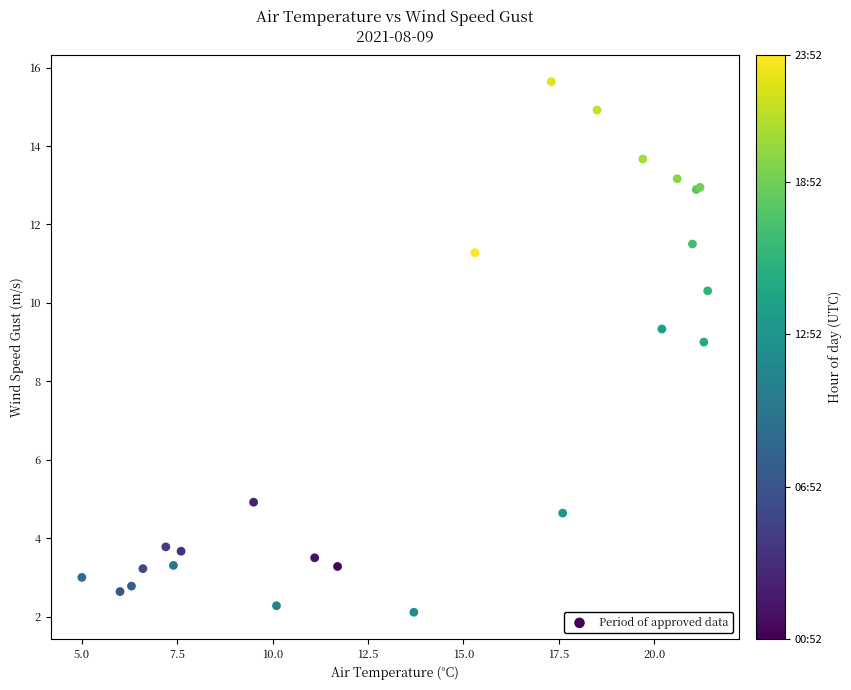

What Y value in the scatter plot is closest to 8?

9.0